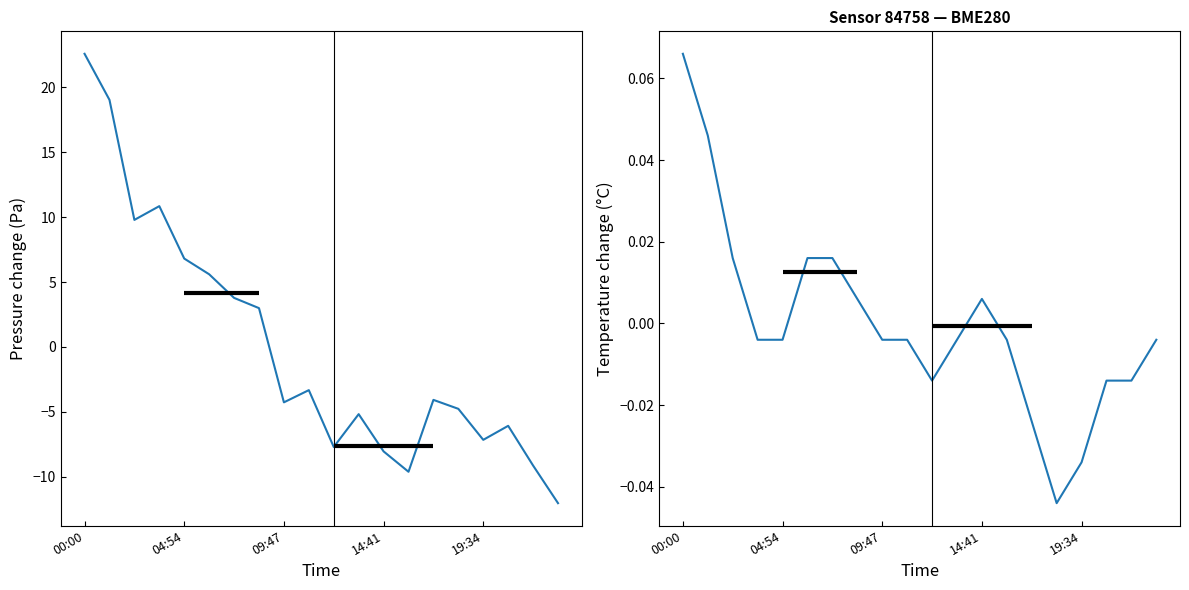

What is the difference between the highest and lowest values at 10?

7.7